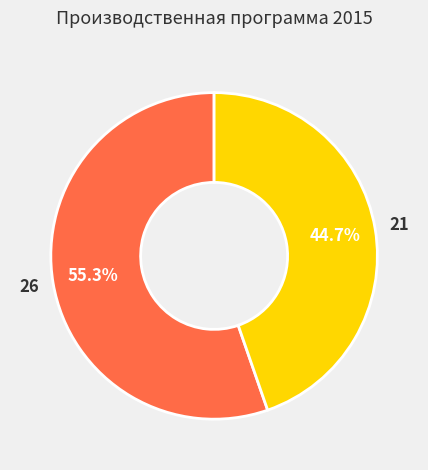

Does any single category account for the majority?

Yes